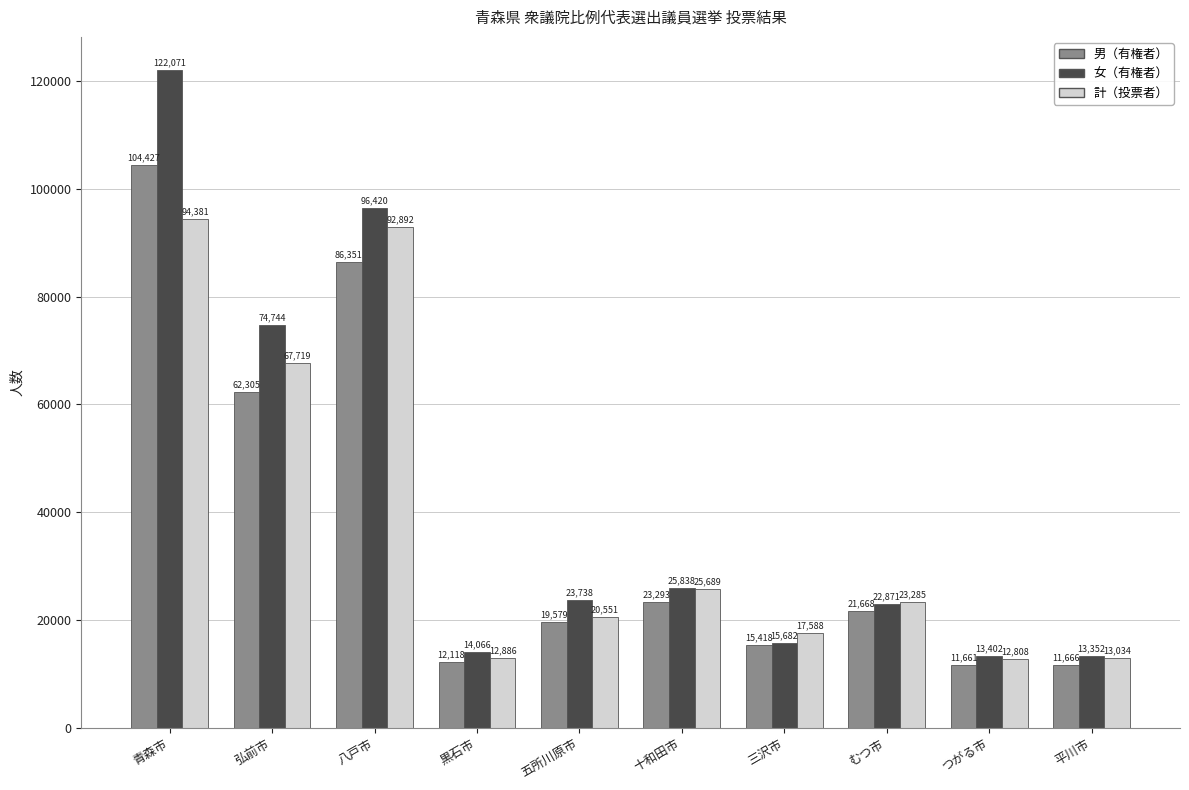

Which series changed the most between 八戸市 and 黒石市?

女（有権者）